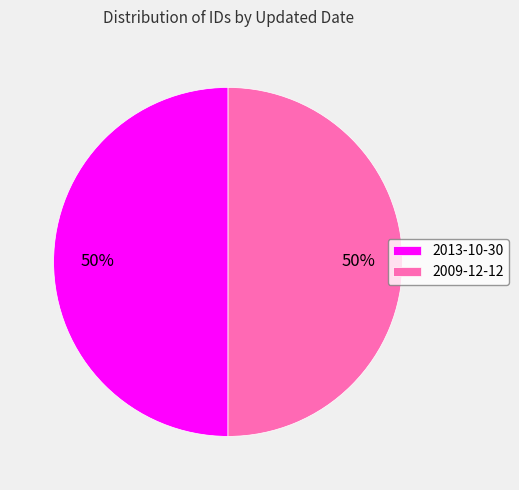

What is the ratio of the value at 2013-10-30 to the value at 2009-12-12?

1.0